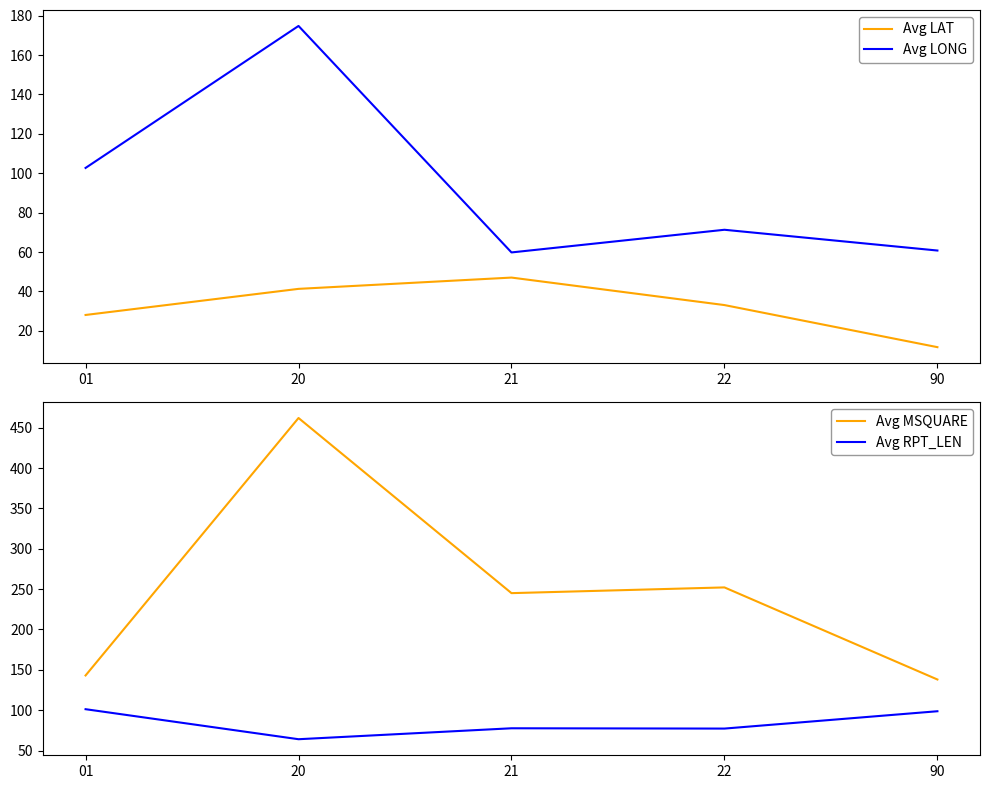

Count the number of data series in this chart.

4